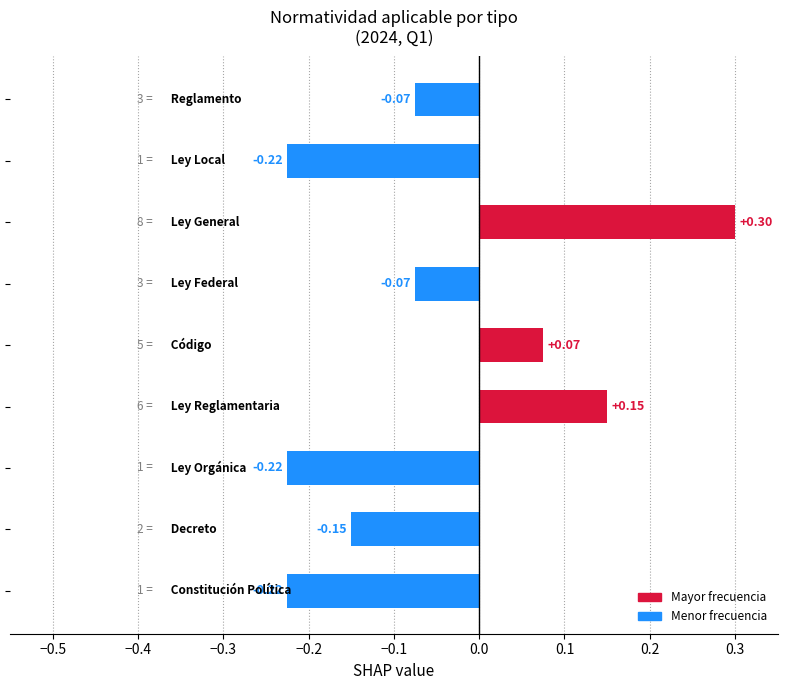

How many series are shown in this chart?

1